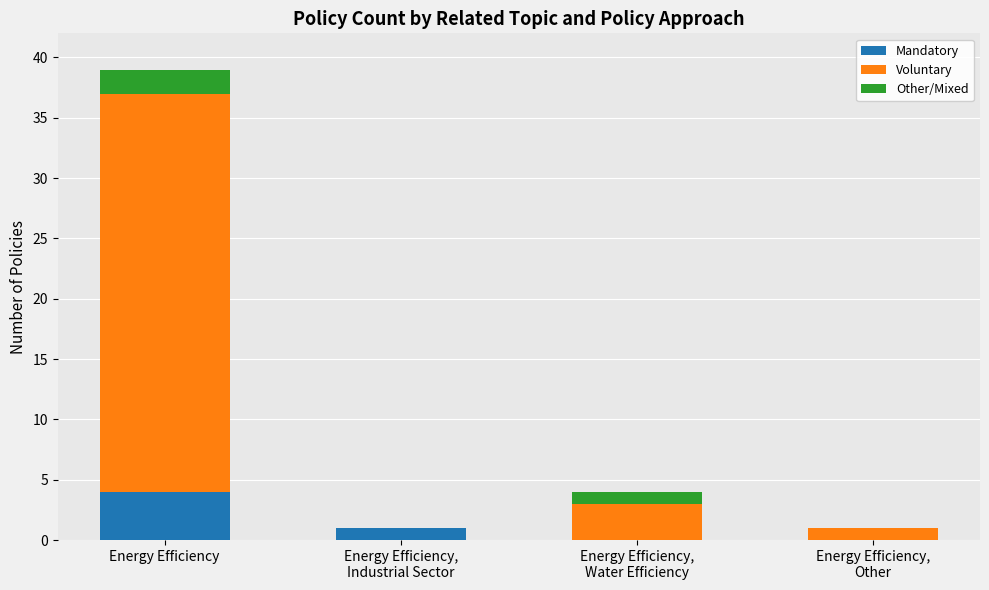

At which label does Mandatory reach its peak?

Energy Efficiency